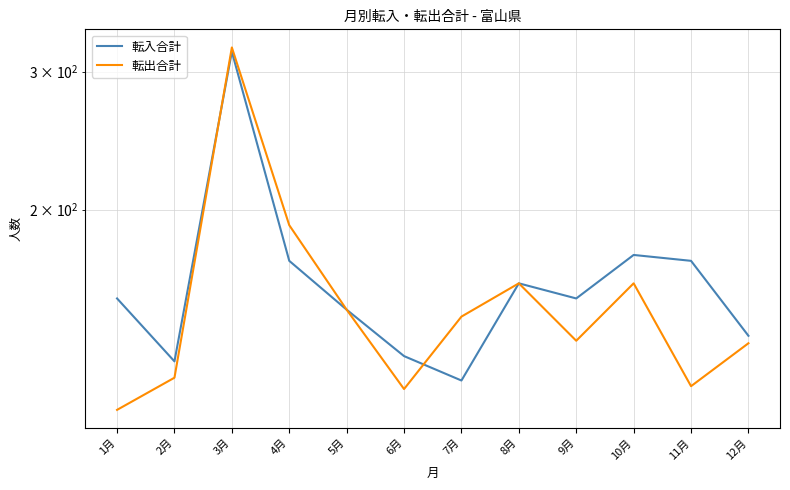

How many times do 転出合計 and 転入合計 cross each other?

2